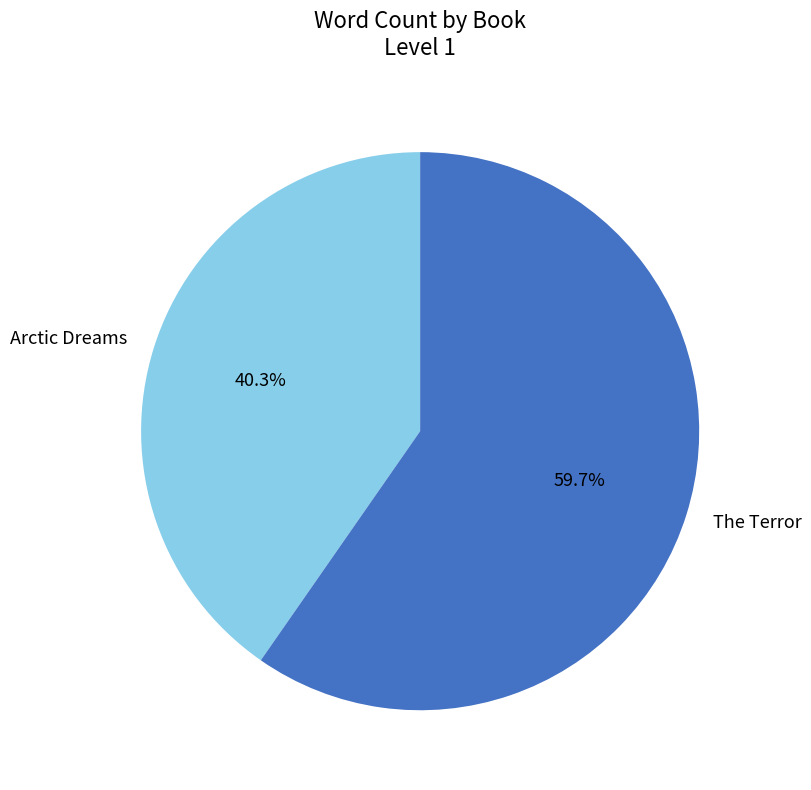

Which category accounts for the majority?

The Terror